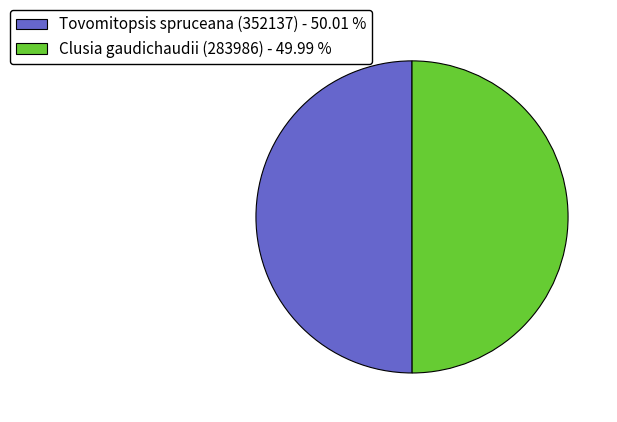

Approximately how many times larger is the value at Clusia gaudichaudii (283986) - 49.99 % compared to Tovomitopsis spruceana (352137) - 50.01 %?

1.0